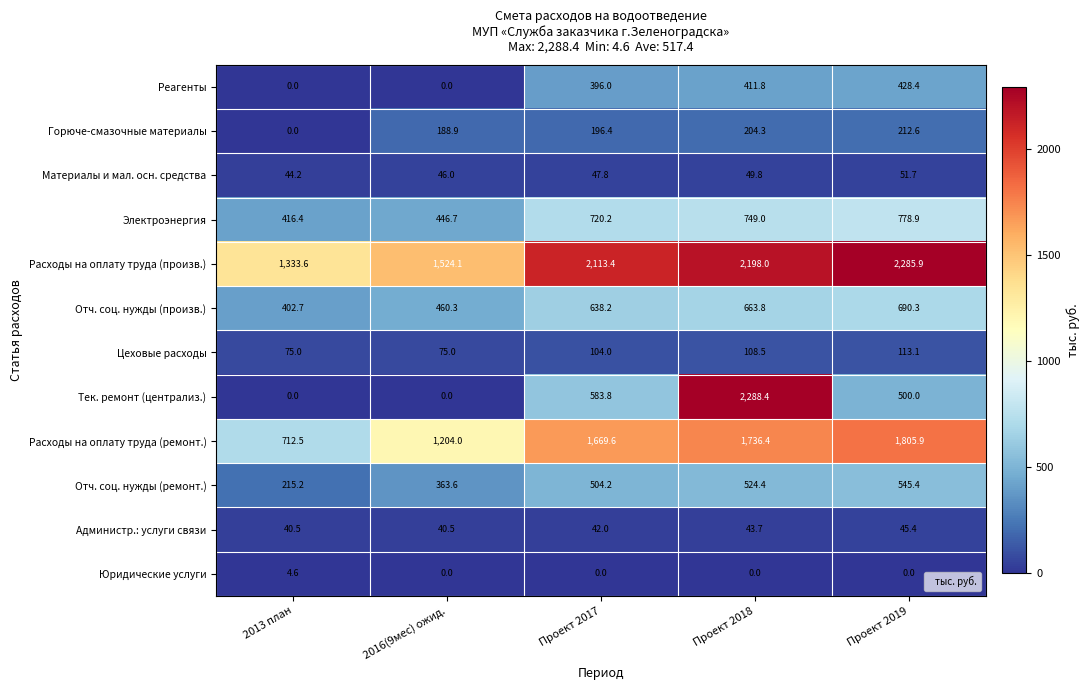

What is the difference between the highest and lowest values at 2016(9мес) ожид.?

1524.1